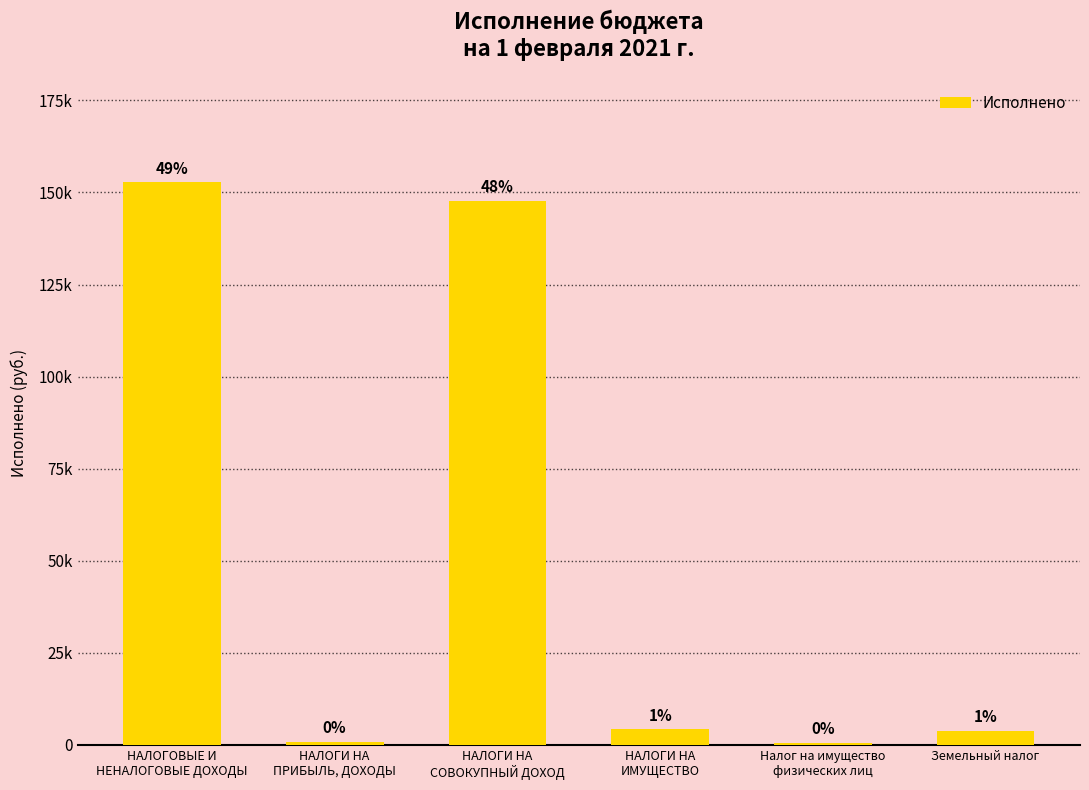

Reading left to right, transcribe all the data shown in this chart.

152776.8	808.6	147675.0	4193.2	478.5	3714.7